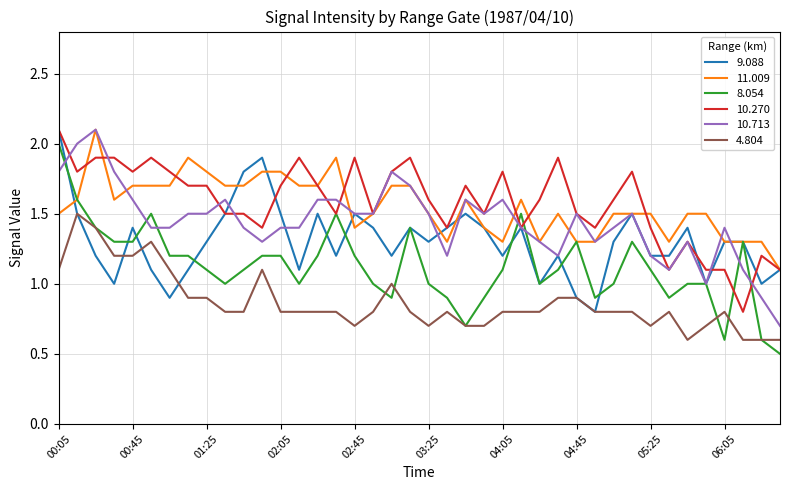

At how many categories does at least one series exceed 1?

40